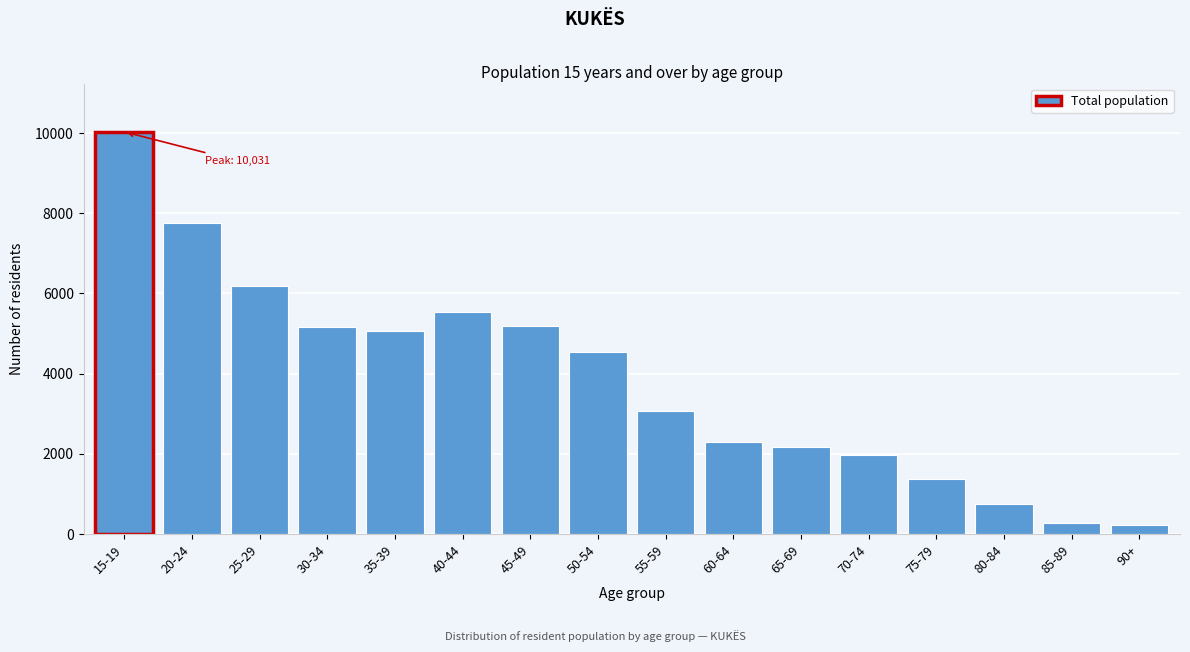

What is the ratio of the value at 75-79 to the value at 65-69?

0.6